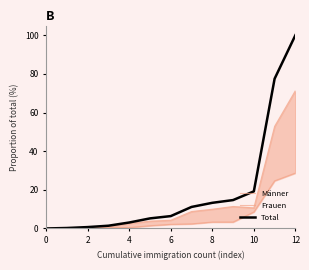

Is it true that Total equals 158.5 at 12?

False